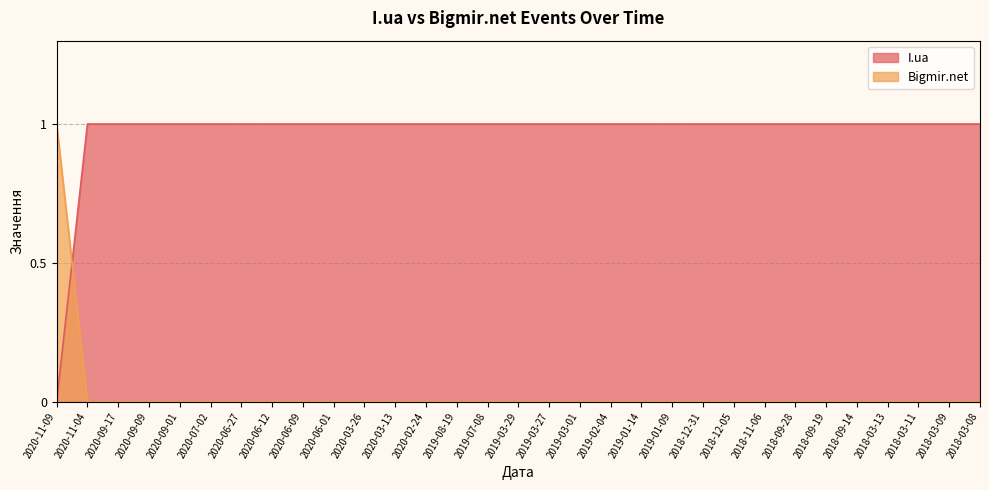

Rank the categories by I.ua value from highest to lowest.

2020-11-04, 2020-09-17, 2020-09-09, 2020-09-01, 2020-07-02, 2020-06-27, 2020-06-12, 2020-06-09, 2020-06-01, 2020-03-26, 2020-03-13, 2020-02-24, 2019-08-19, 2019-07-08, 2019-03-29, 2019-03-27, 2019-03-01, 2019-02-04, 2019-01-14, 2019-01-09, 2018-12-31, 2018-12-05, 2018-11-06, 2018-09-28, 2018-09-19, 2018-09-14, 2018-03-13, 2018-03-11, 2018-03-09, 2018-03-08, 2020-11-09